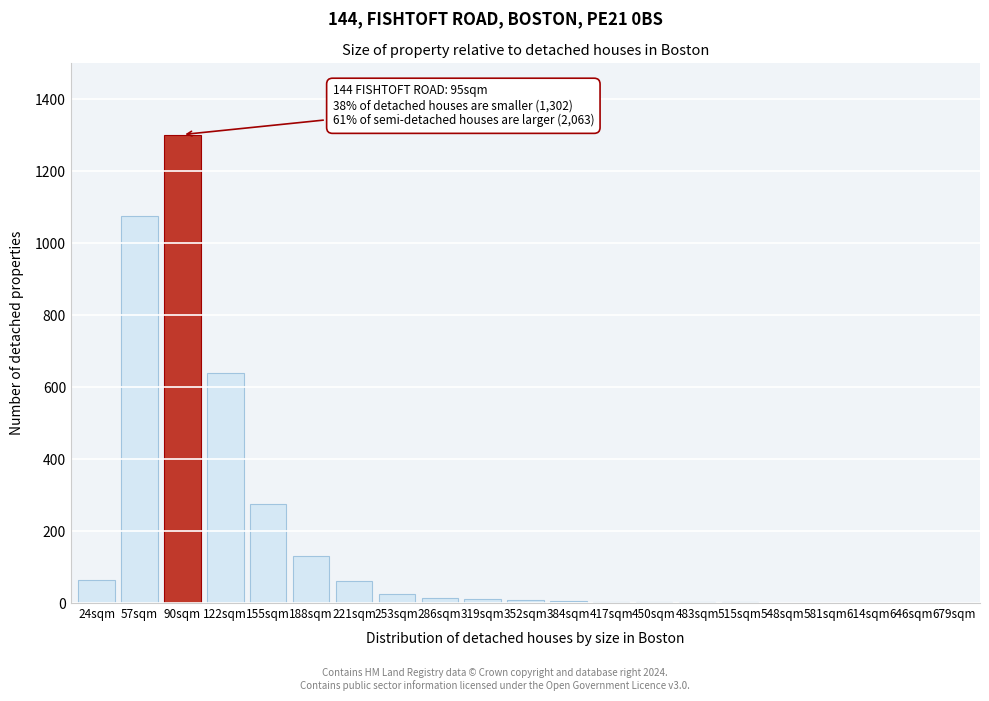

What is the greatest value displayed?

1302